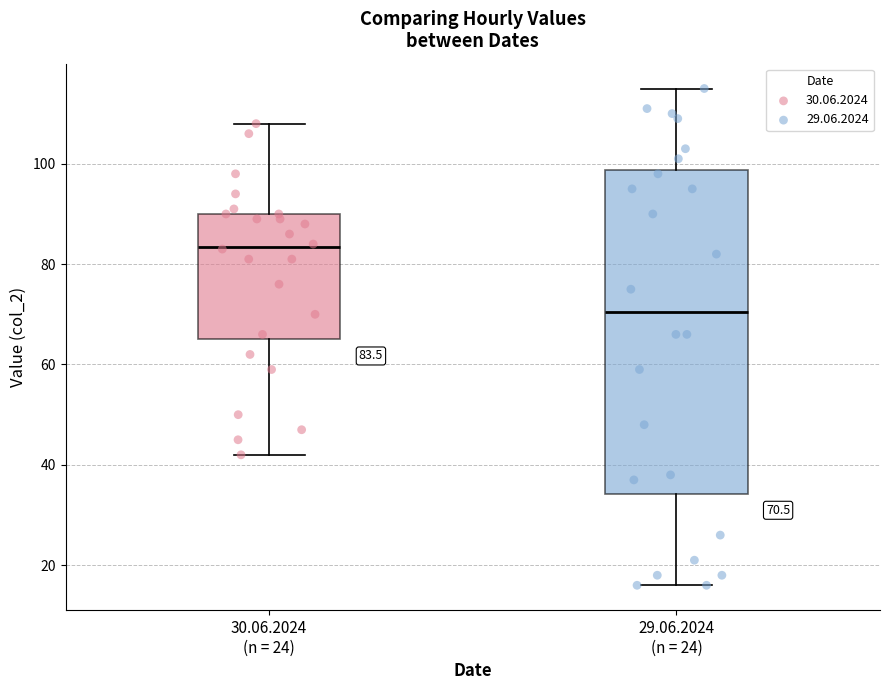

Which box has the highest median line?

30.06.2024 (n = 24)